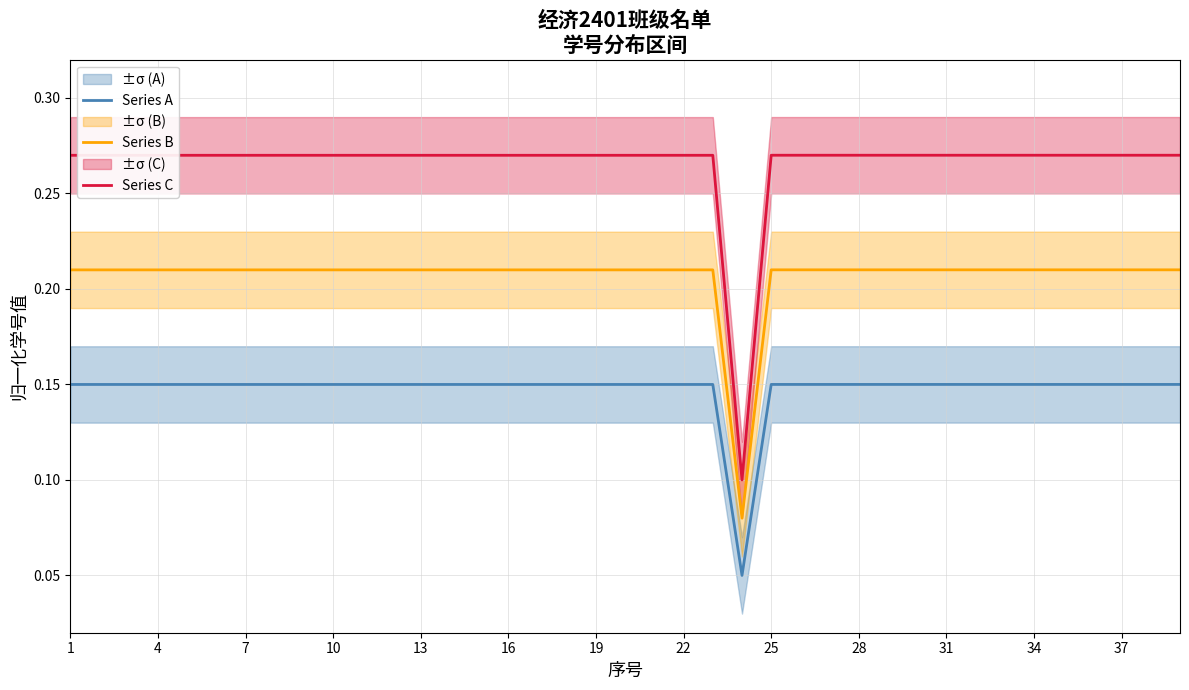

Is it true that Series C equals 0.1 at 34?

False